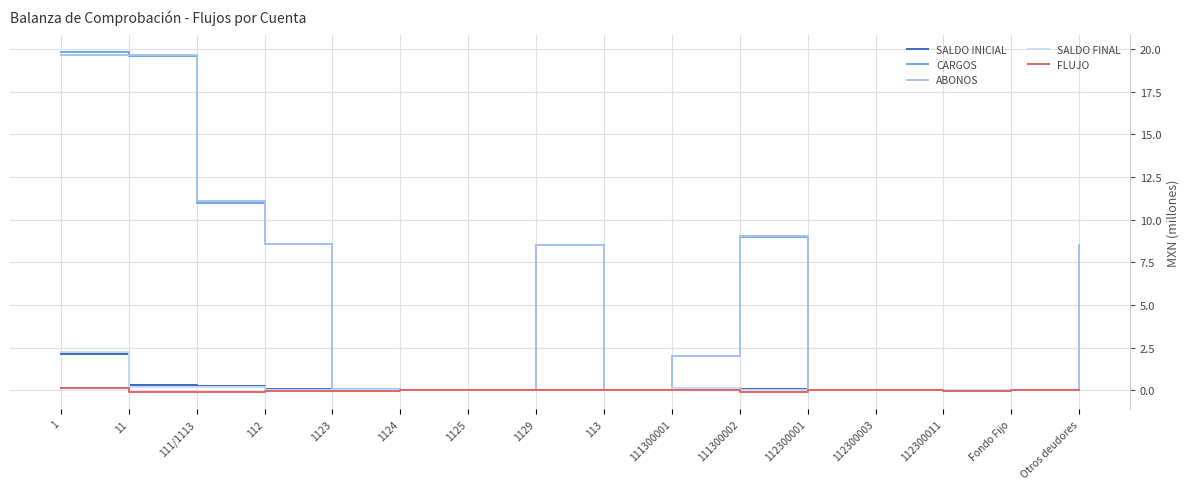

Between 11 and 1123, which series saw the biggest shift?

ABONOS